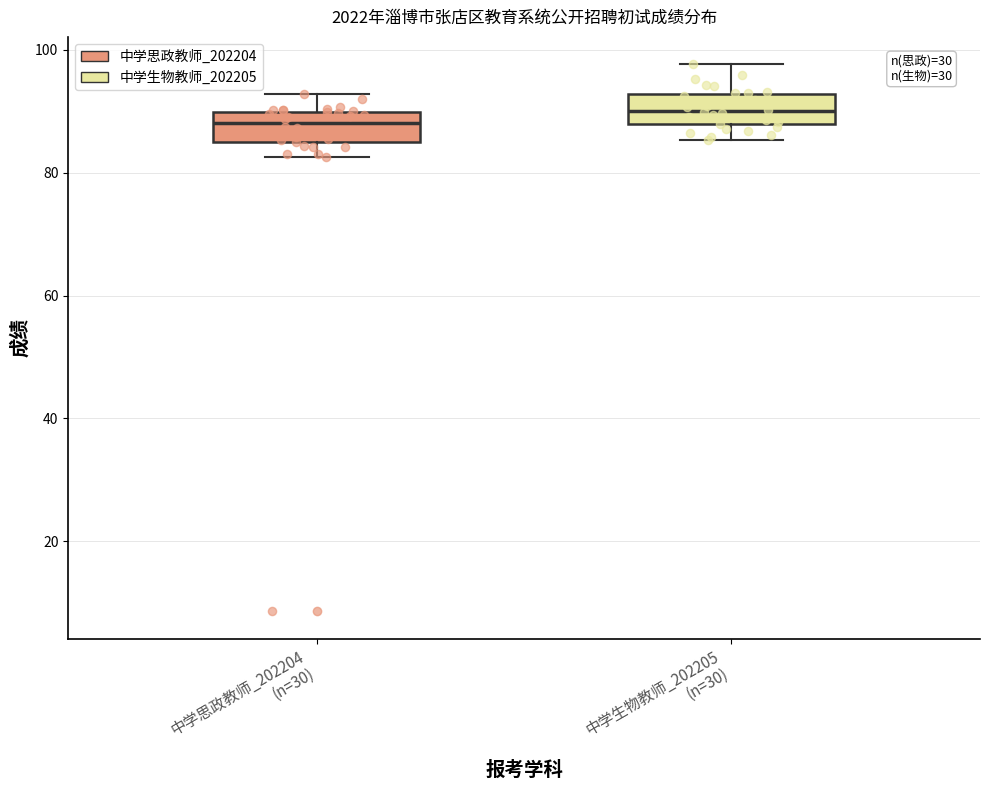

Reading left to right, transcribe this box plot: for each box, give where its median line is, the range the box spans, and where its two whiskers end, as read against the y-axis. The values are not printed on the chart, so give them approximately, as read against the axis.

中学思政教师_202204 (n=30): median 88, box 86 to 90, whiskers 82 to 92
中学生物教师_202205 (n=30): median 90, box 88 to 92, whiskers 86 to 98